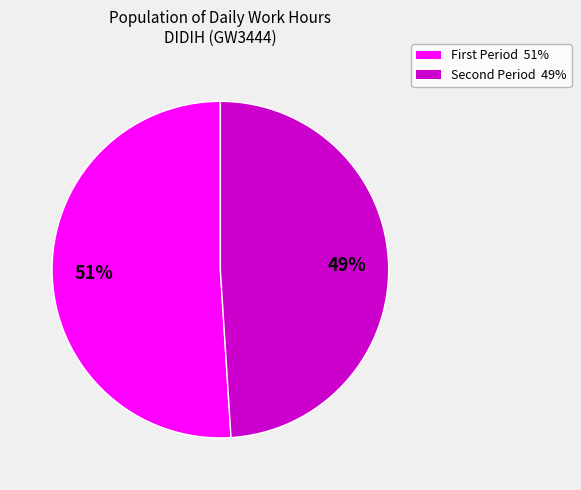

Is there any slice that represents more than half of the pie?

Yes